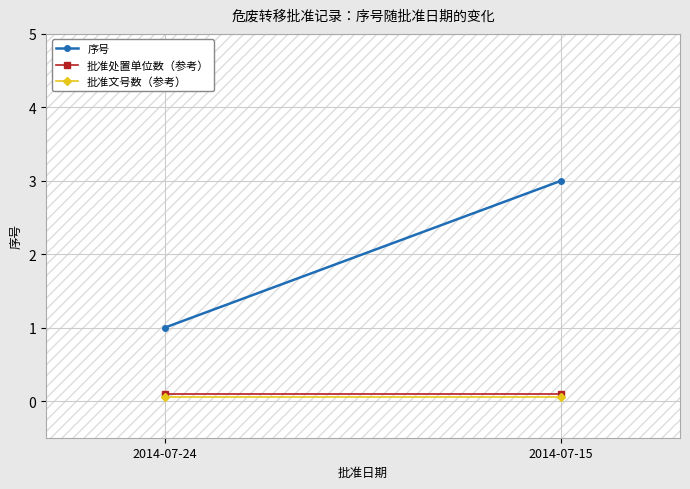

What are all the series names shown in the legend?

序号, 批准处置单位数（参考）, 批准文号数（参考）